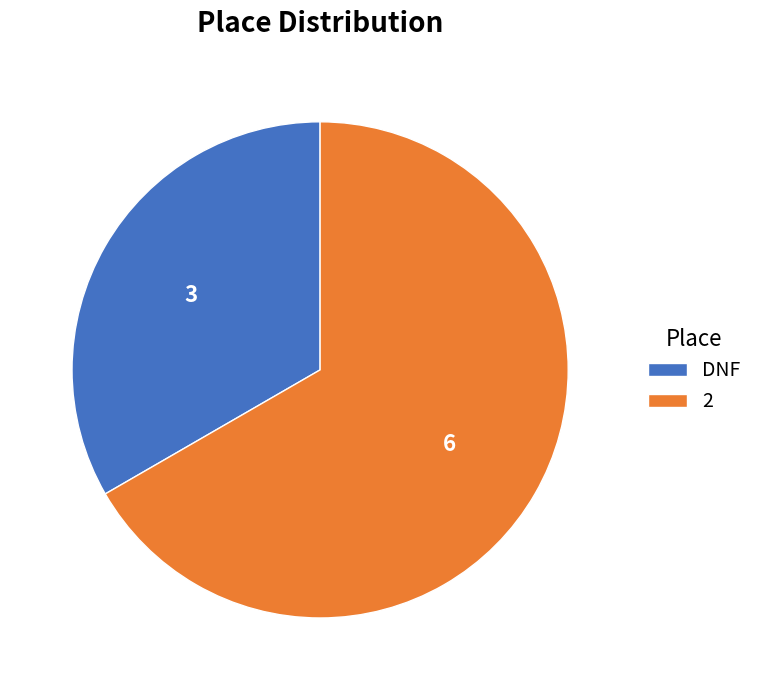

Which has a higher value, DNF or 2?

2